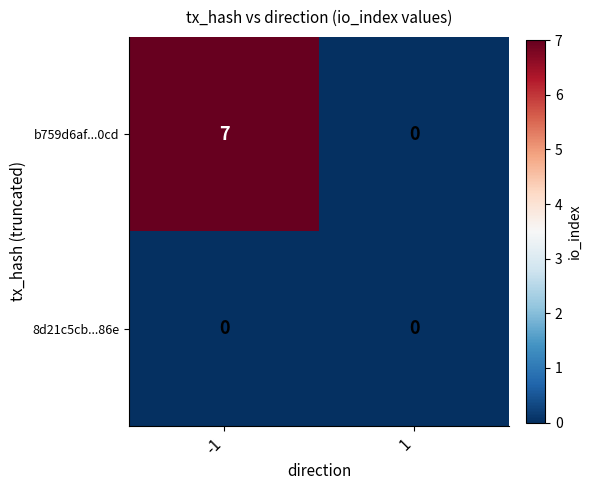

At which category is the sum across all series the highest?

-1